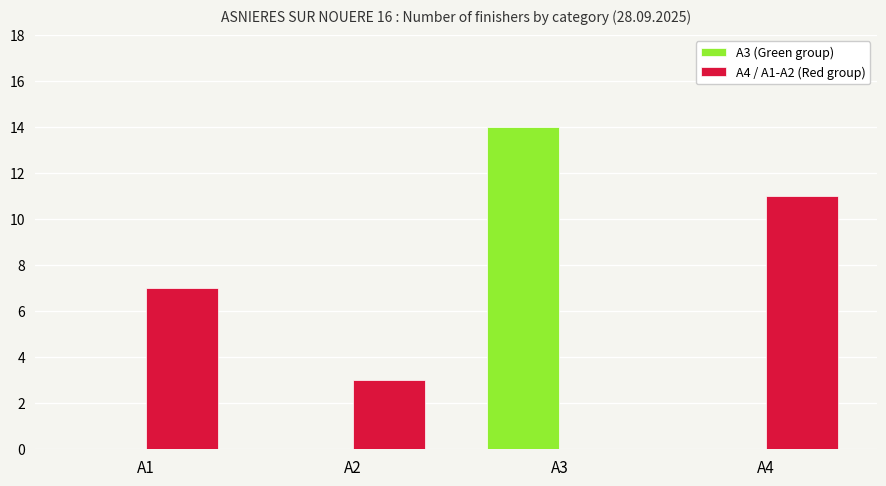

Reading left to right, transcribe all the data shown in this chart.

A3 (Green group): A1=0	A2=0	A3=14	A4=0
A4 / A1-A2 (Red group): A1=7	A2=3	A3=0	A4=11